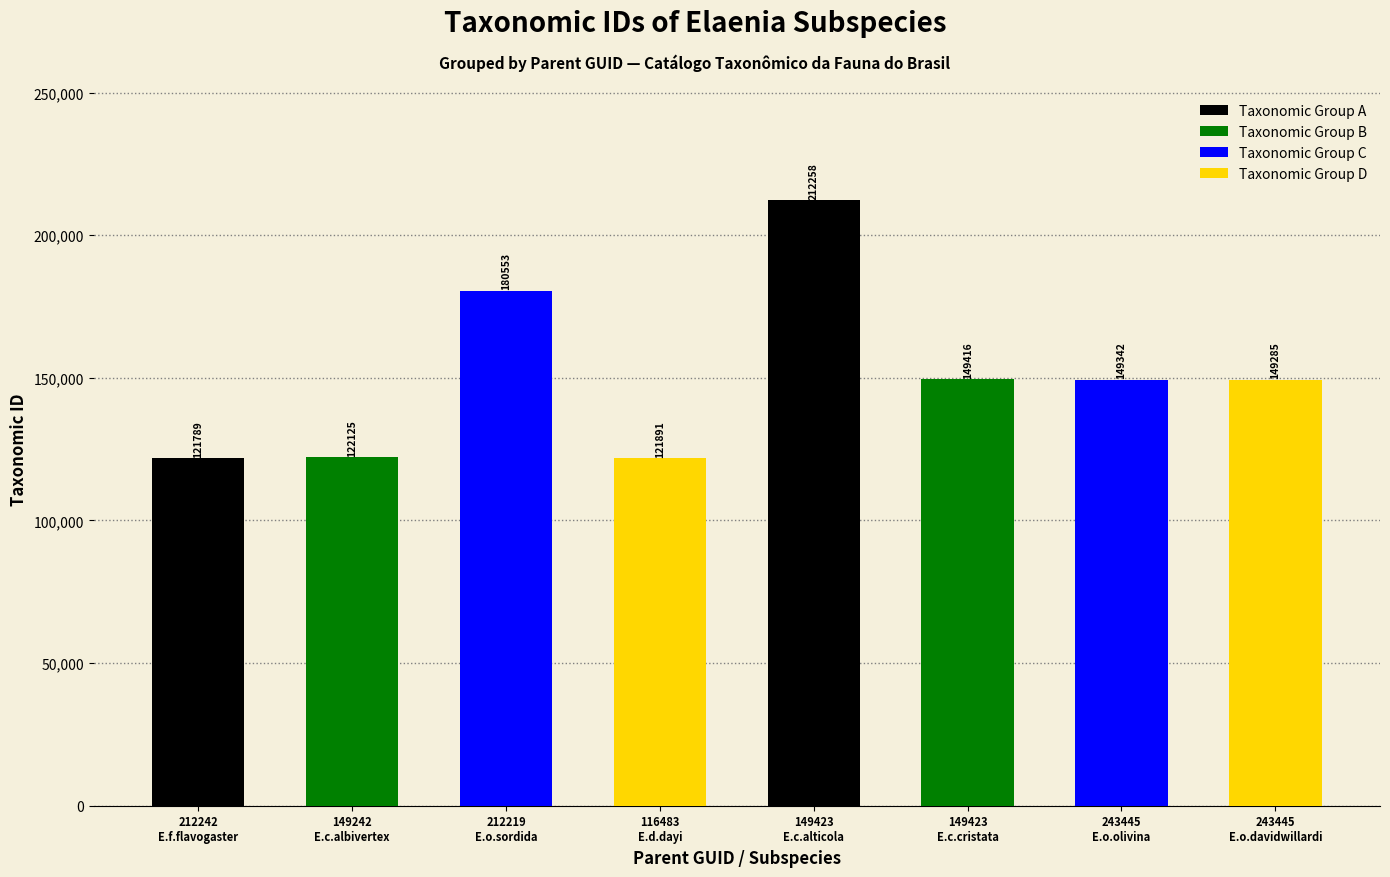

What is the difference between the values at 149423
E.c.alticola and 212242
E.f.flavogaster?

90469